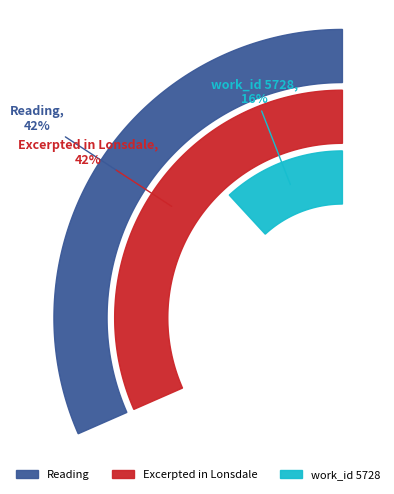

Is Excerpted in Lonsdale the majority of the pie?

No